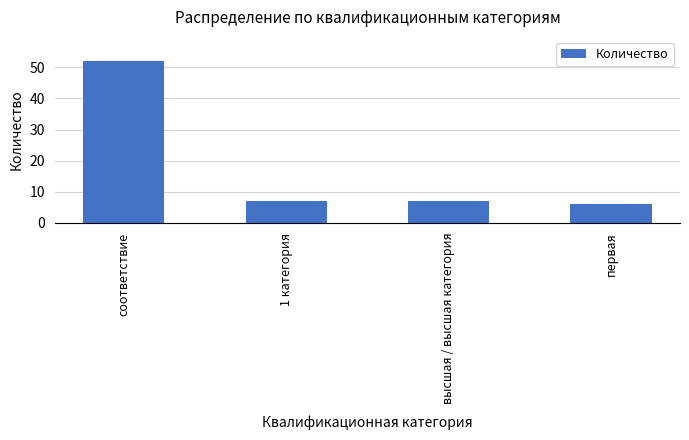

At which label does the data first exceed 7?

соответствие